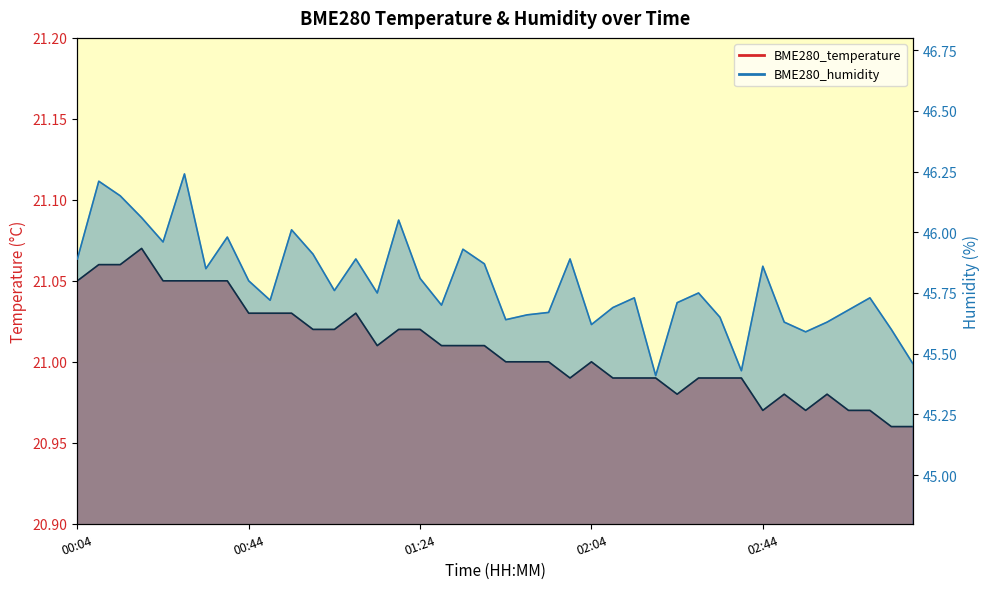

What is the sum of all BME280_temperature values?

840.4